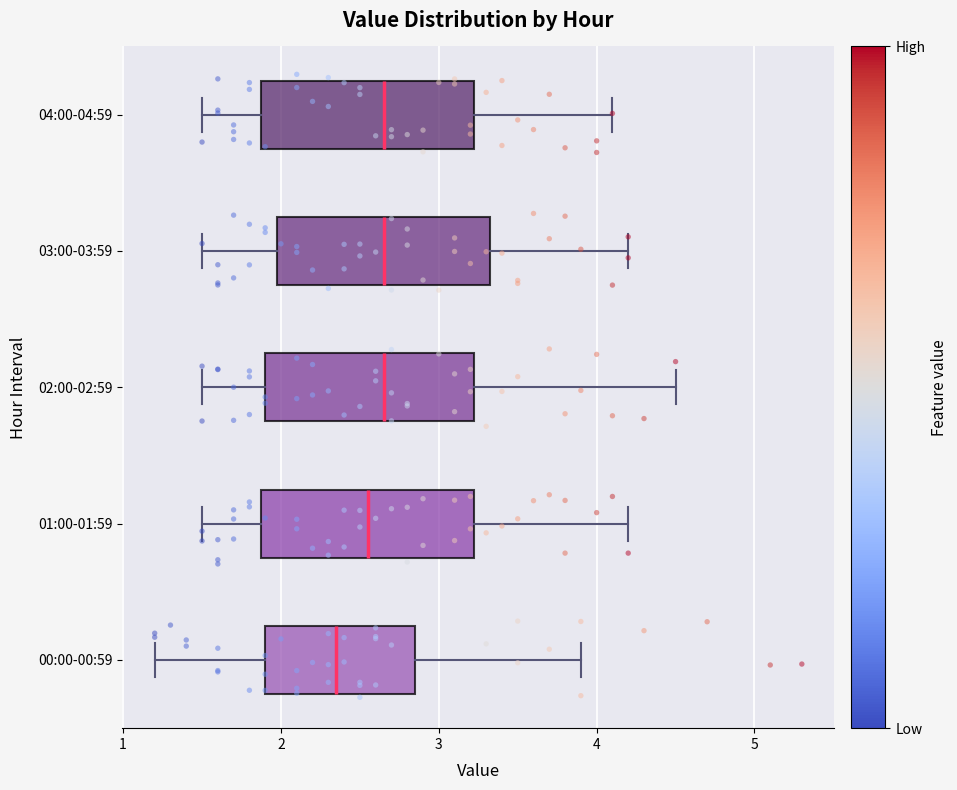

Where does the median line of the box for 01:00-01:59 sit on the x-axis? The values are not printed on the chart, so give them approximately, as read against the axis.

2.6